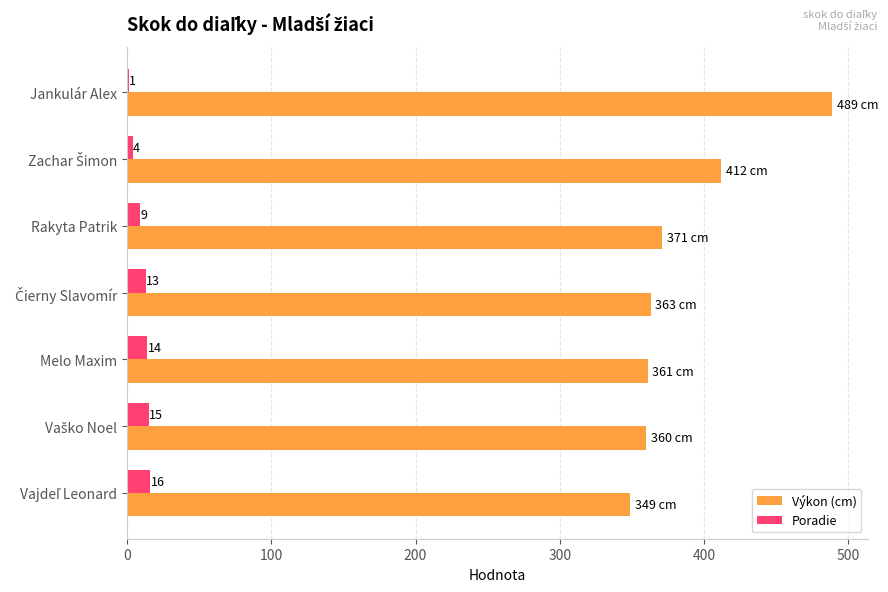

What is the sum of all Výkon (cm) values?

2705